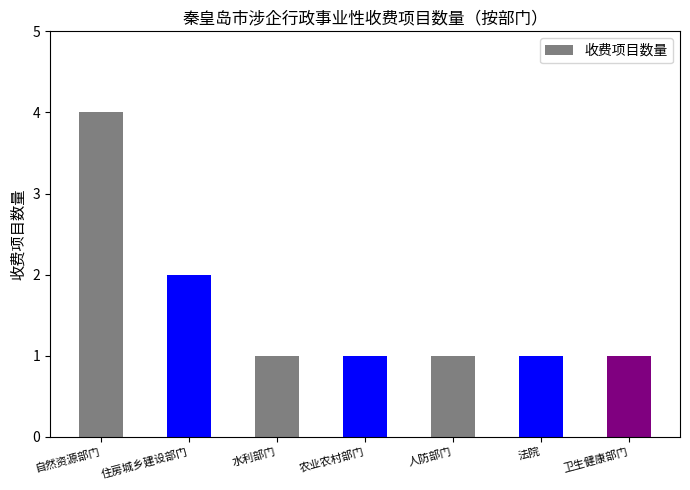

Which label corresponds to the largest value in the chart?

自然资源部门